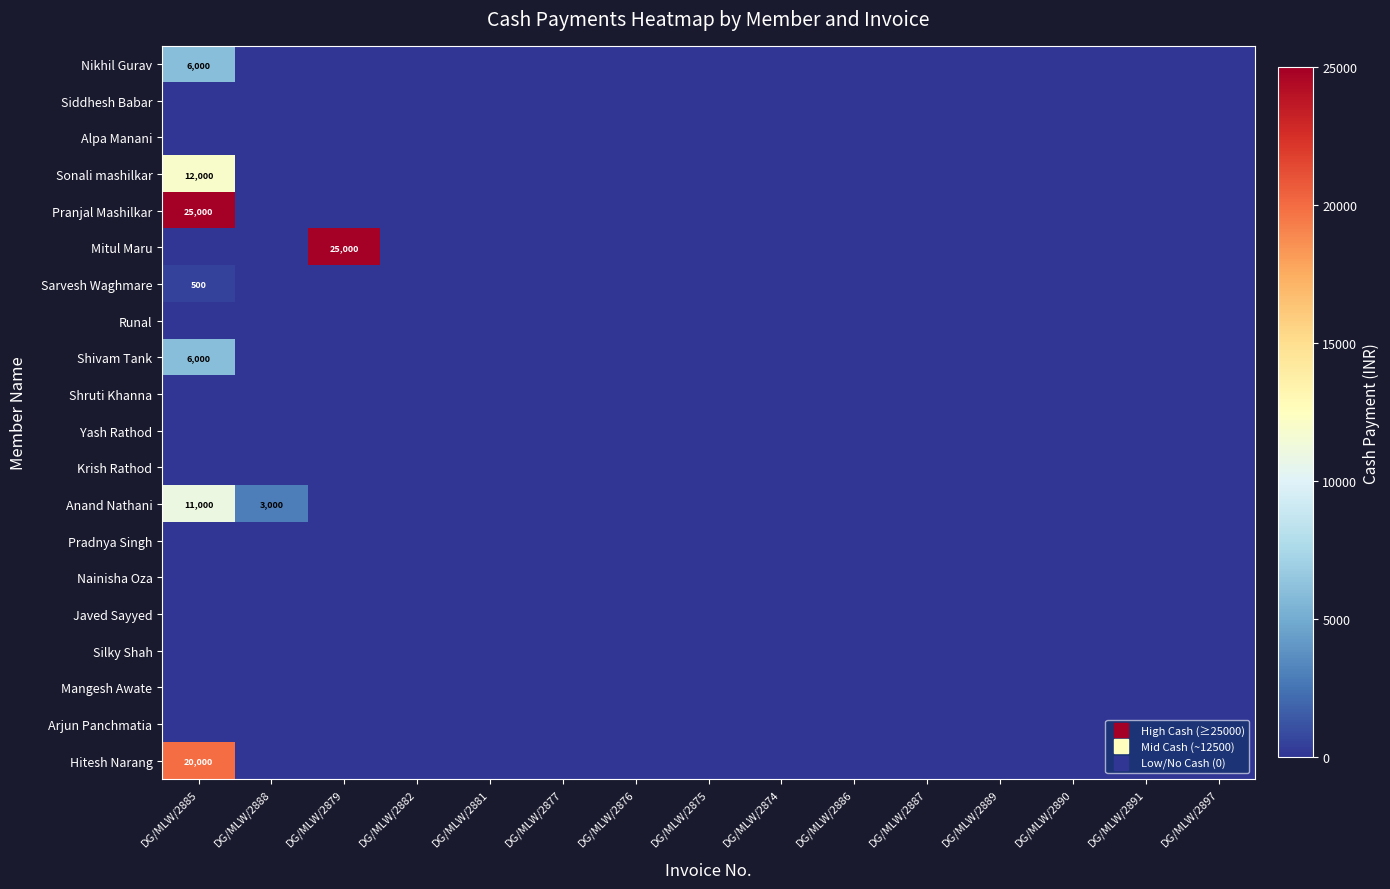

At which label does Pranjal Mashilkar reach its minimum?

DG/MLW/2888